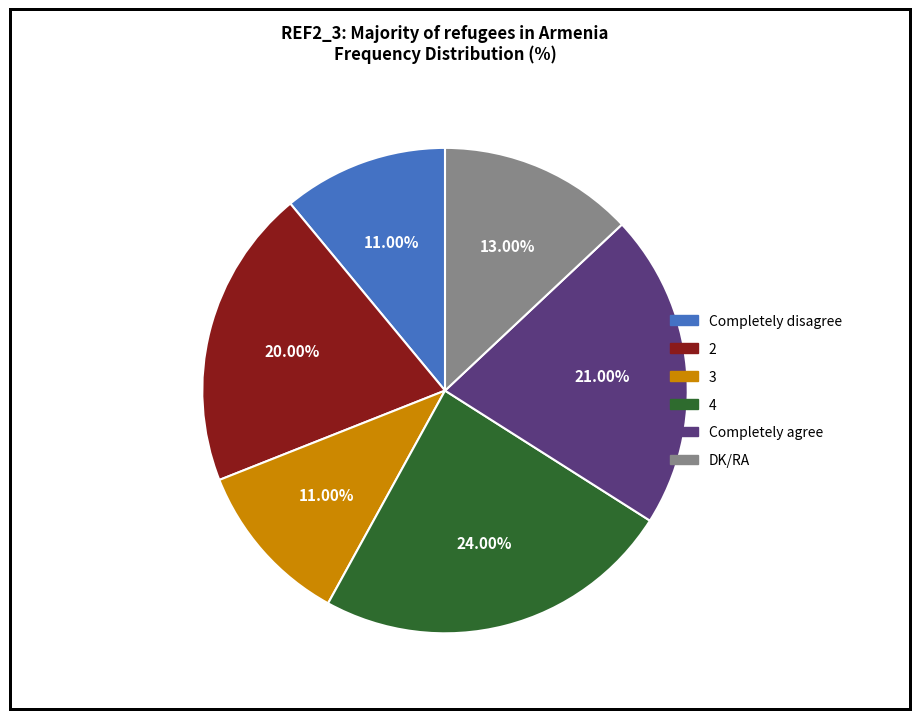

To the nearest percent, what is the difference between the 3 and 4 slice percentages?

13%